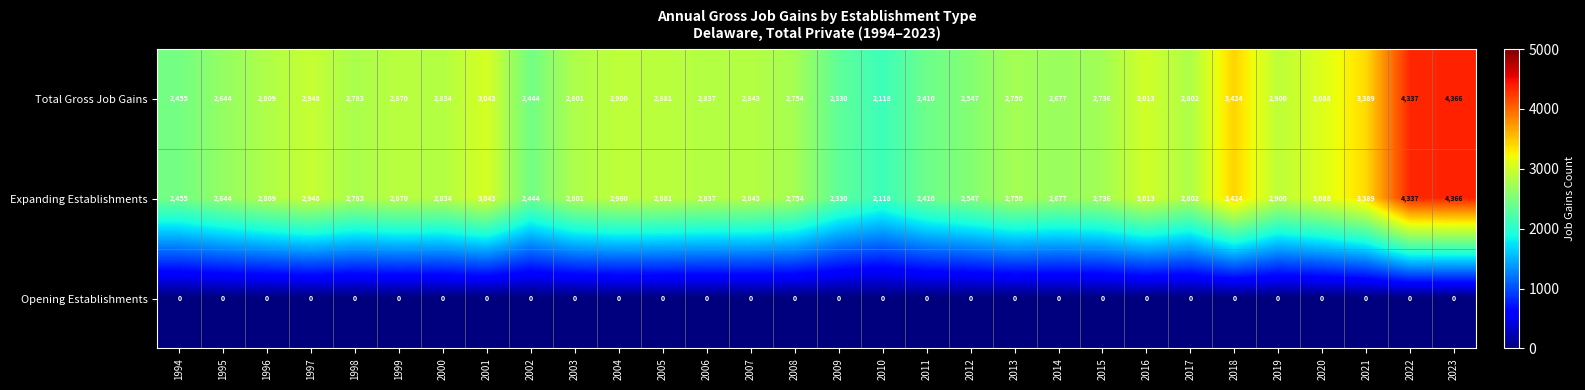

Is the value of Opening Establishments at 2001 greater than the value of Expanding Establishments at 2015?

No